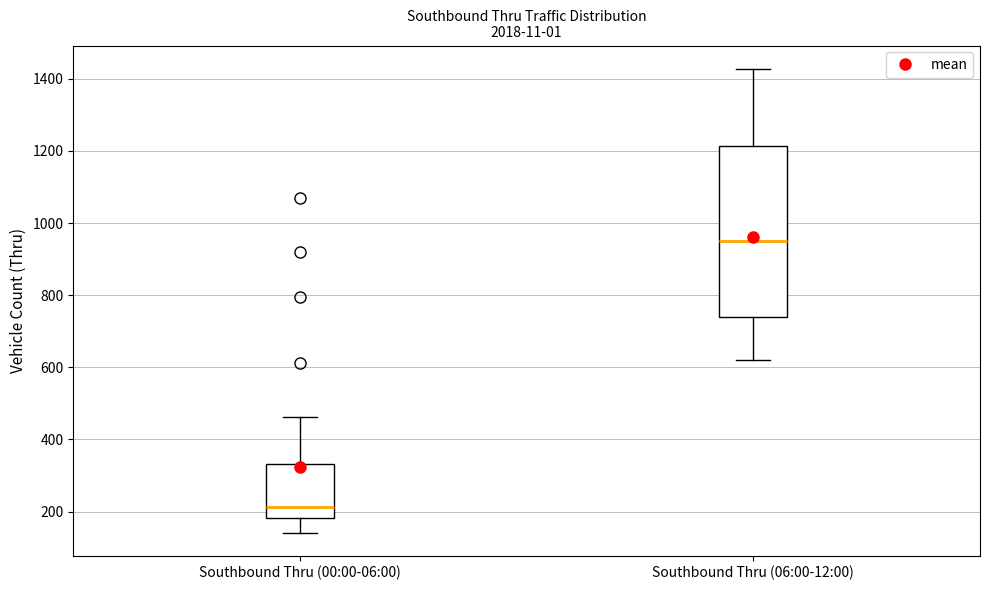

Where does the median line of the box for Southbound Thru (06:00-12:00) sit on the y-axis? The values are not printed on the chart, so give them approximately, as read against the axis.

940